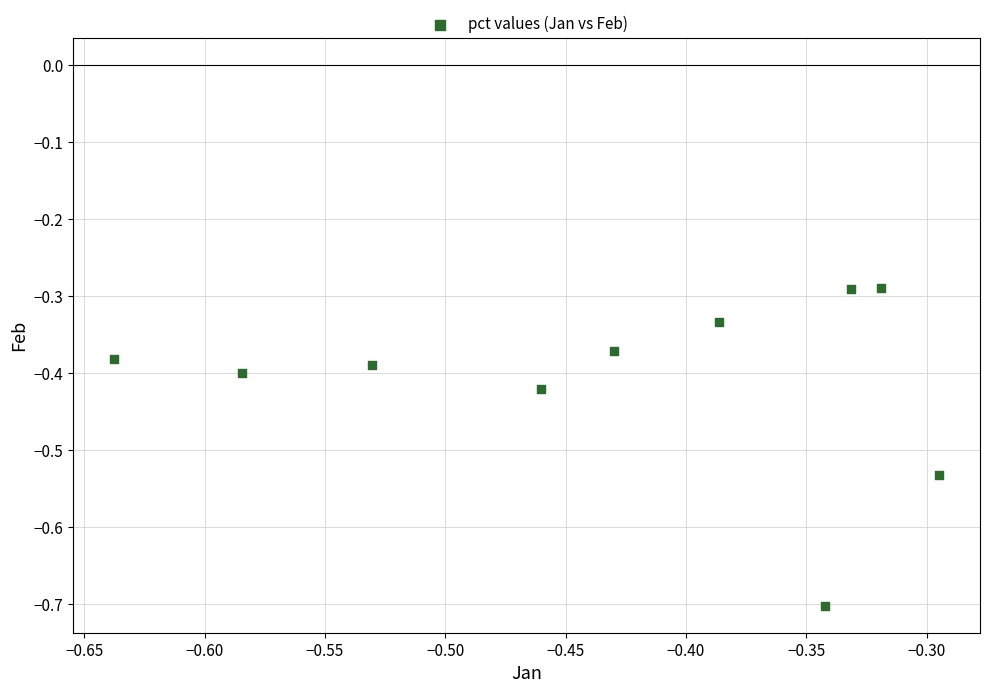

What is the range of X values (max minus min)?

0.3